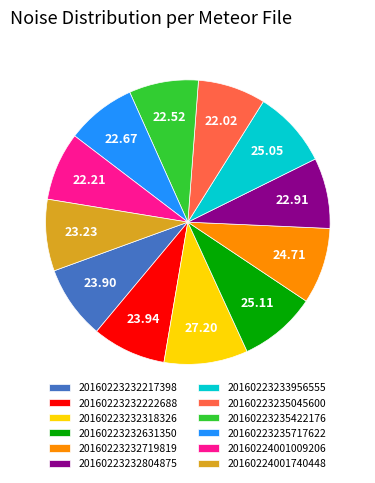

Do 20160224001009206 and 20160223232318326 together represent more than half of the pie?

No